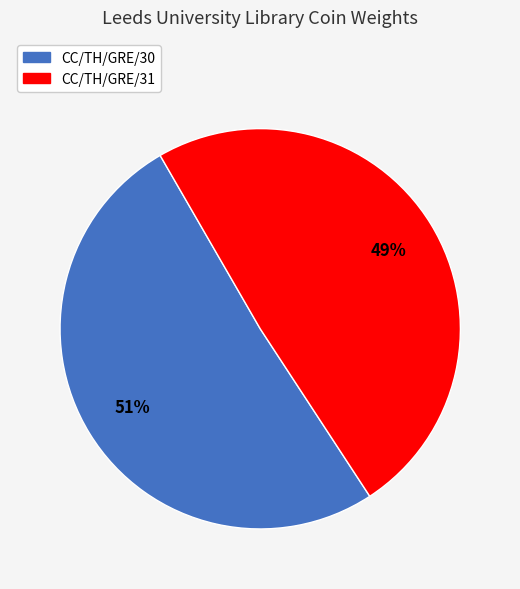

To the nearest percent, what portion does CC/TH/GRE/31 represent?

49%